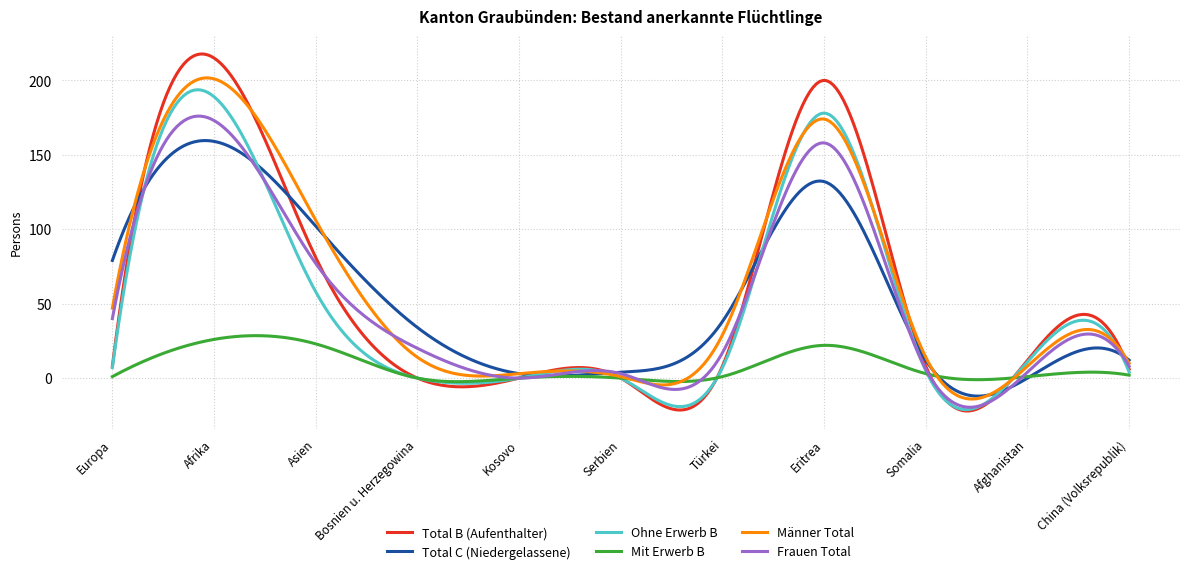

What is the maximum value shown in the chart?

217.7